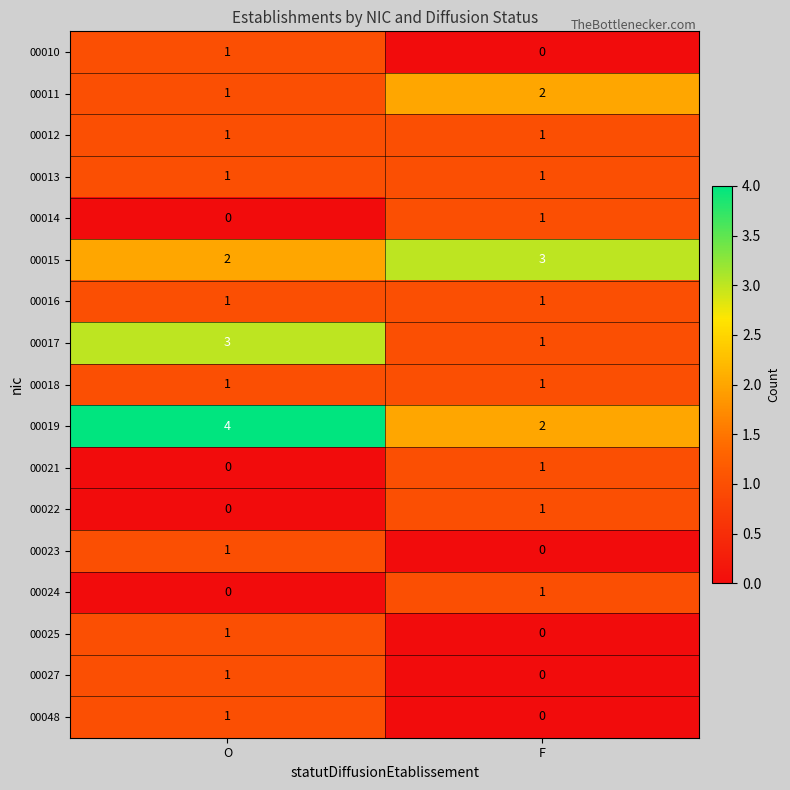

What is the spread (max minus min) of values at F?

3